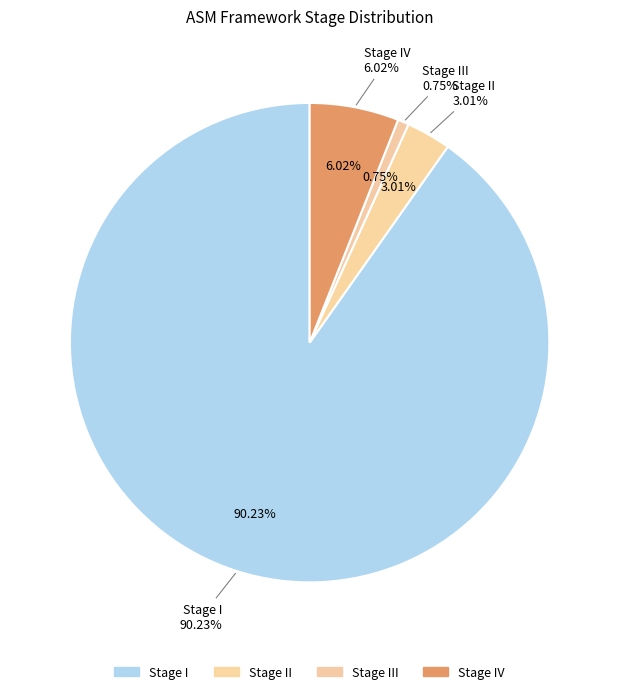

Is there any slice that represents more than half of the pie?

Yes